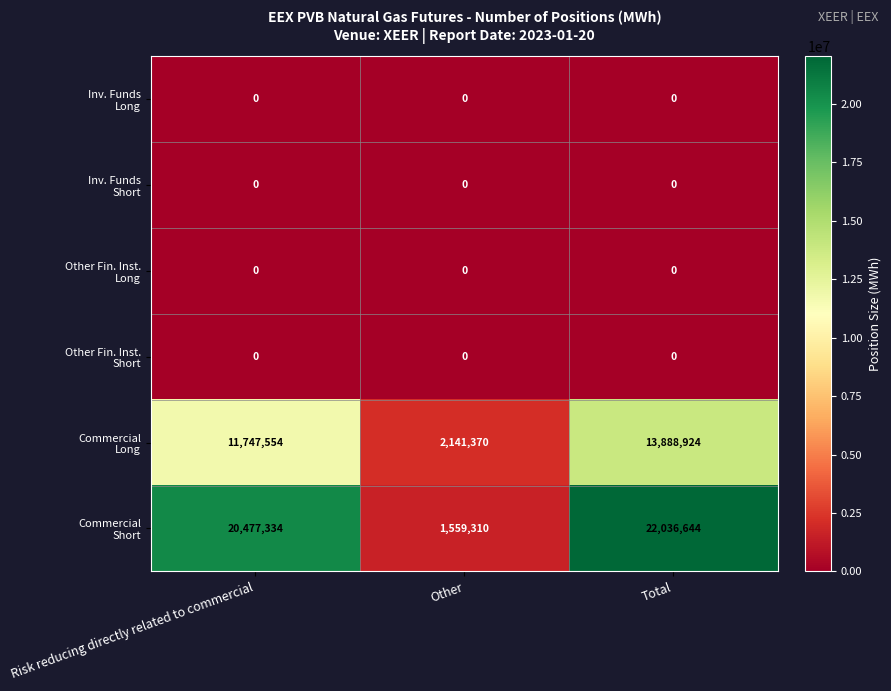

Count the number of categories in the chart.

3